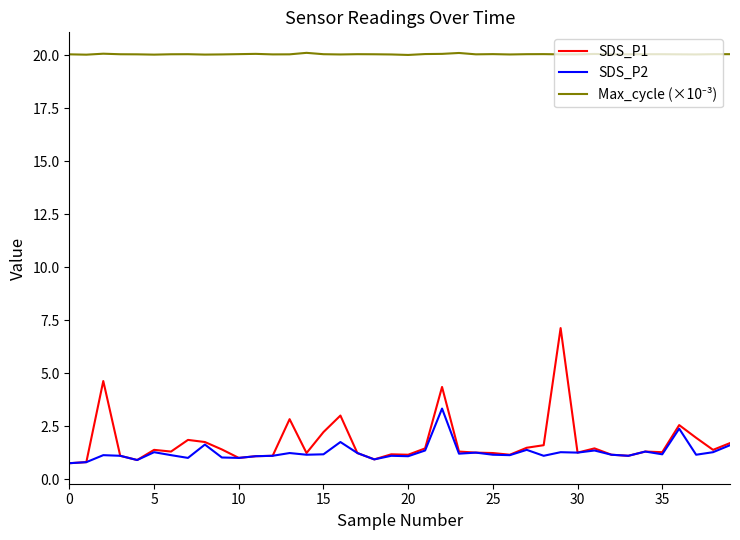

Which series has the largest range (max minus min)?

SDS_P1